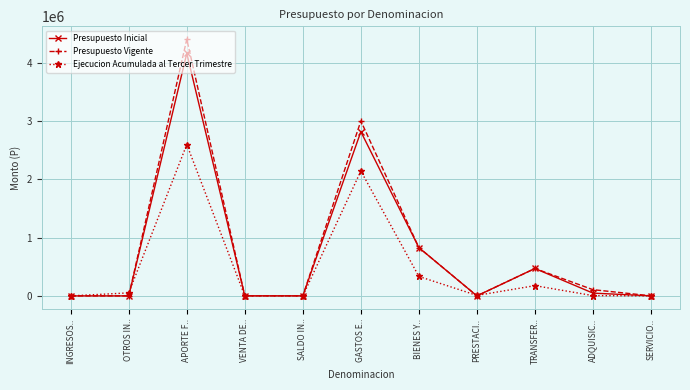

The Ejecucion Acumulada al Tercer Trimestre series shows 0 at SALDO IN... True or false?

True